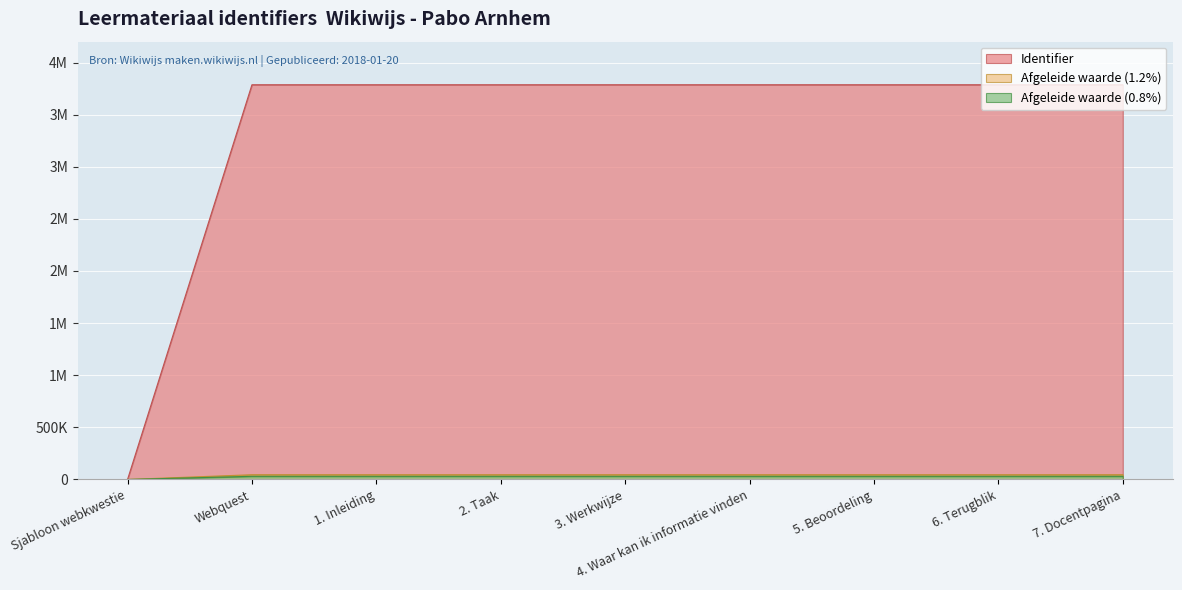

What is the sum of the values at Sjabloon webkwestie and 1. Inleiding?

3786581